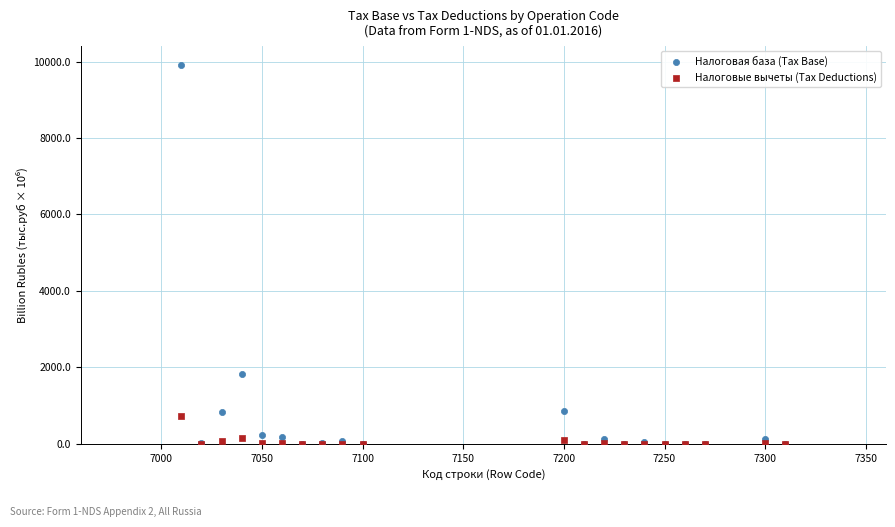

What are all the series names shown in the legend?

Налоговая база (Tax Base), Налоговые вычеты (Tax Deductions)